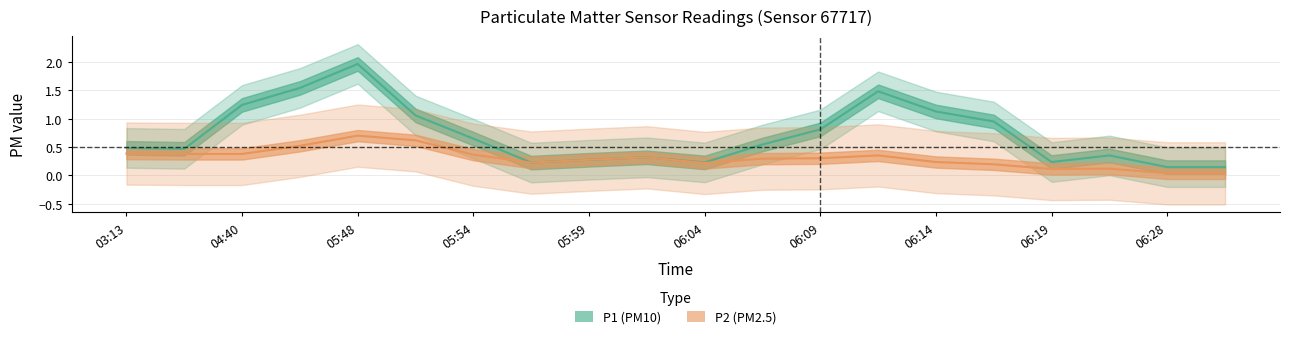

What are all the series names shown in the legend?

P1, P2